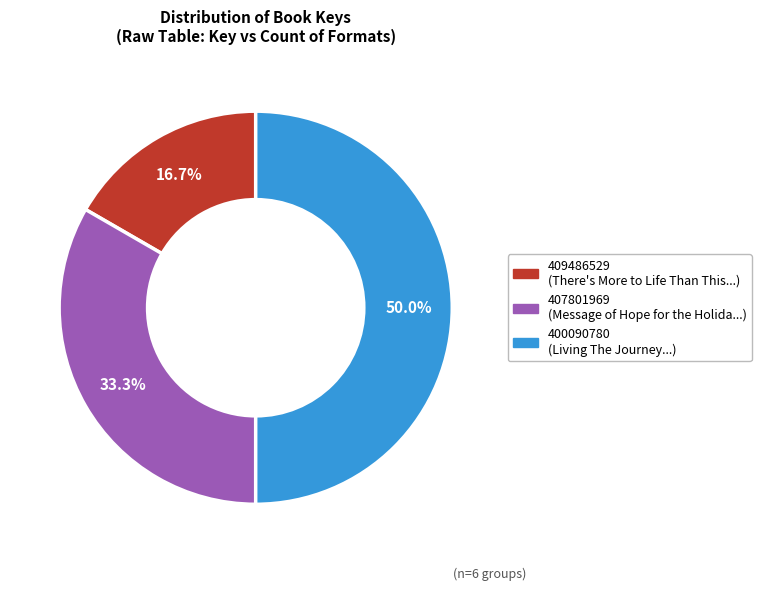

What is the ratio of the value at 407801969 to the value at 409486529?

2.0